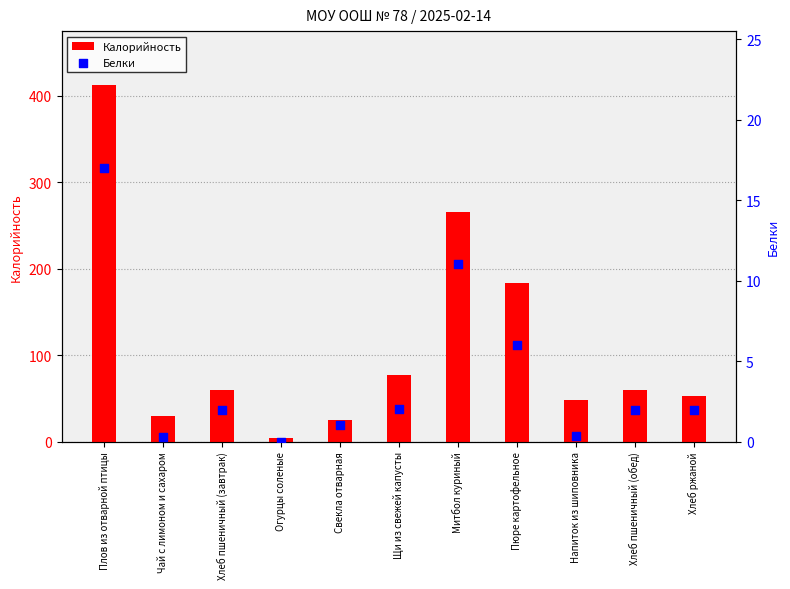

Which series has the largest total across all categories?

Калорийность